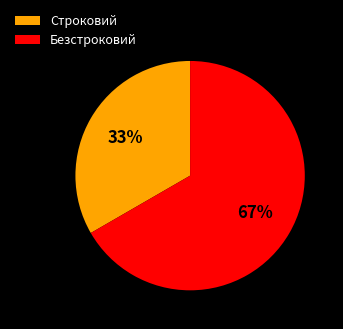

How many slices are in this pie chart?

2